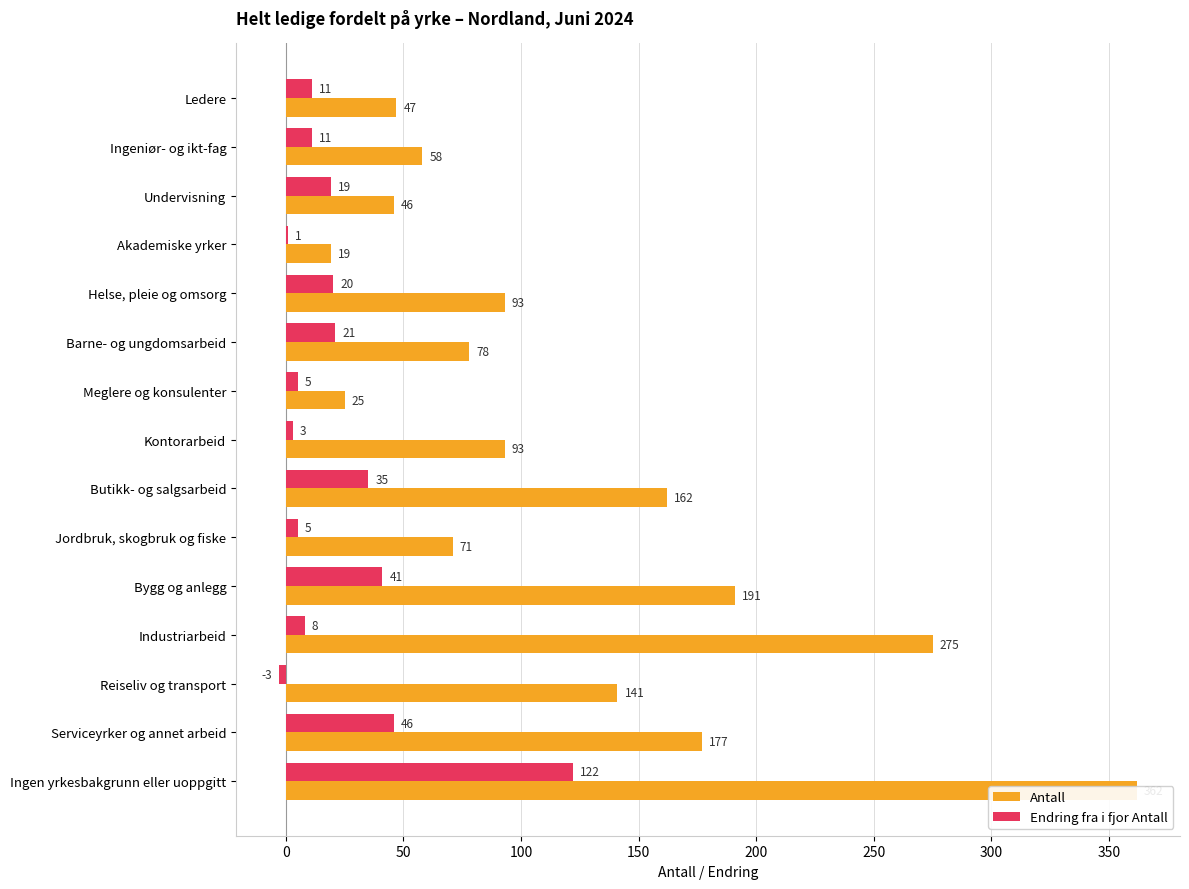

Which series has the largest range (max minus min)?

Antall